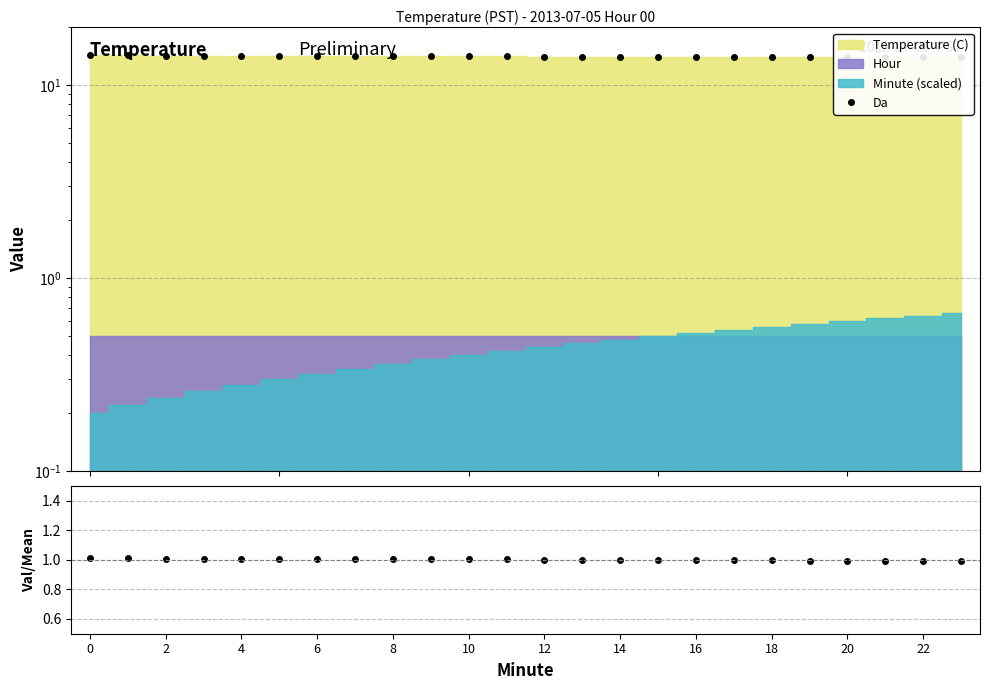

True or false: Ratio and Da intersect in this chart.

False